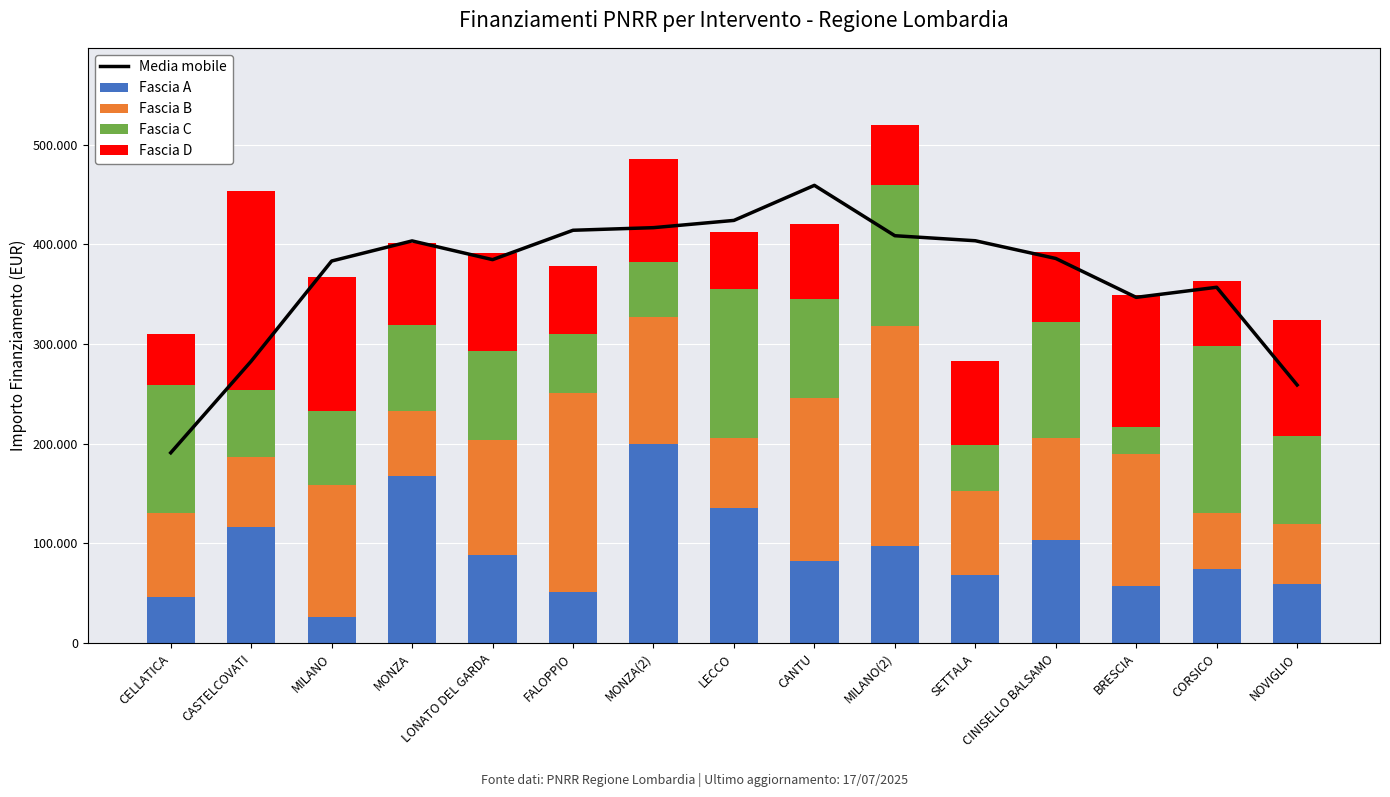

Reading right to left, extract all data points from this chart.

Media mobile: NOVIGLIO=259037.7	CORSICO=357077.1	BRESCIA=346943.4	CINISELLO BALSAMO=385969.0	SETTALA=403747.7	MILANO(2)=408788.2	CANTU=459327.9	LECCO=424148.4	MONZA(2)=416873.1	FALOPPIO=414257.7	LONATO DEL GARDA=384787.3	MONZA=403585.7	MILANO=383403.5	CASTELCOVATI=282939.0	CELLATICA=191023.2
Fascia A: NOVIGLIO=59229.0	CORSICO=74486.0	BRESCIA=57160.7	CINISELLO BALSAMO=103619.9	SETTALA=68057.8	MILANO(2)=97694.9	CANTU=82798.6	LECCO=135157.2	MONZA(2)=199567.7	FALOPPIO=51620.1	LONATO DEL GARDA=88213.8	MONZA=167724.8	MILANO=26730.0	CASTELCOVATI=116324.6	CELLATICA=46044.5
Fascia B: NOVIGLIO=60687.8	CORSICO=56181.6	BRESCIA=132781.0	CINISELLO BALSAMO=102092.5	SETTALA=84744.5	MILANO(2)=220663.0	CANTU=163198.8	LECCO=70397.4	MONZA(2)=127674.8	FALOPPIO=199303.9	LONATO DEL GARDA=115789.8	MONZA=64886.5	MILANO=132279.7	CASTELCOVATI=70120.9	CELLATICA=84538.8
Fascia C: NOVIGLIO=88213.8	CORSICO=167724.8	BRESCIA=26730.0	CINISELLO BALSAMO=116324.6	SETTALA=46044.5	MILANO(2)=141794.5	CANTU=99582.8	LECCO=149604.4	MONZA(2)=54682.1	FALOPPIO=59681.5	LONATO DEL GARDA=89266.3	MONZA=86448.2	MILANO=73496.1	CASTELCOVATI=67843.7	CELLATICA=128032.6
Fascia D: NOVIGLIO=115789.8	CORSICO=64886.5	BRESCIA=132279.7	CINISELLO BALSAMO=70120.9	SETTALA=84538.8	MILANO(2)=59229.0	CANTU=74486.0	LECCO=57160.7	MONZA(2)=103619.9	FALOPPIO=68057.8	LONATO DEL GARDA=97694.9	MONZA=82798.6	MILANO=135157.2	CASTELCOVATI=199567.7	CELLATICA=51620.1